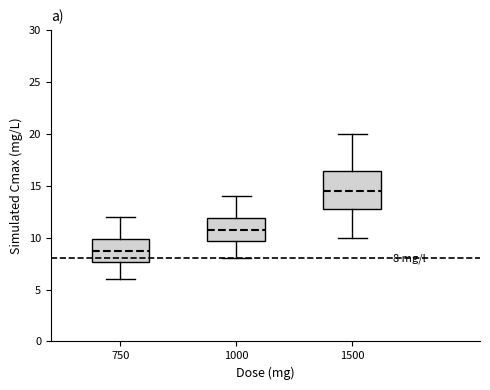

Which box's median line is the lowest?

750